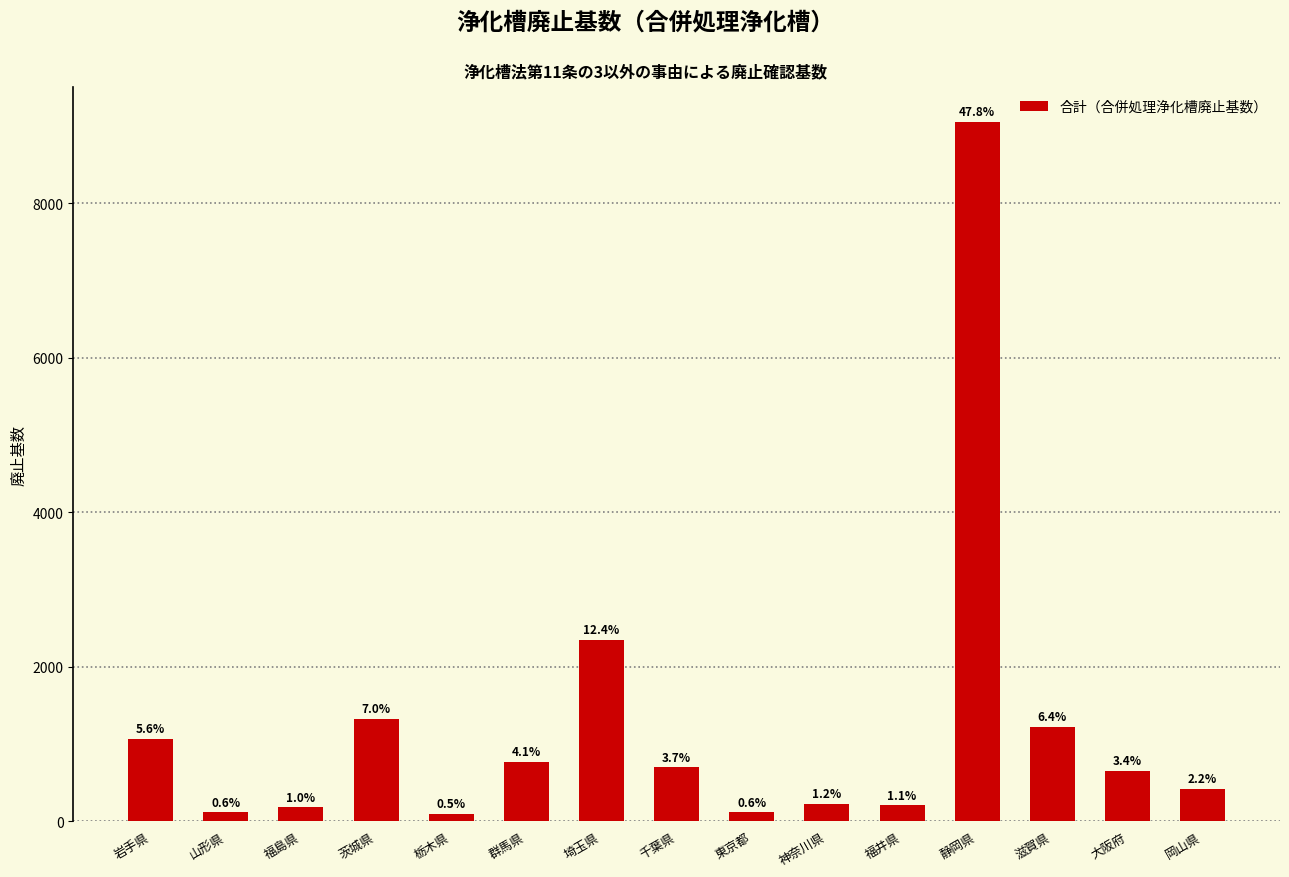

The value at 岩手県 is 1067. True or false?

True